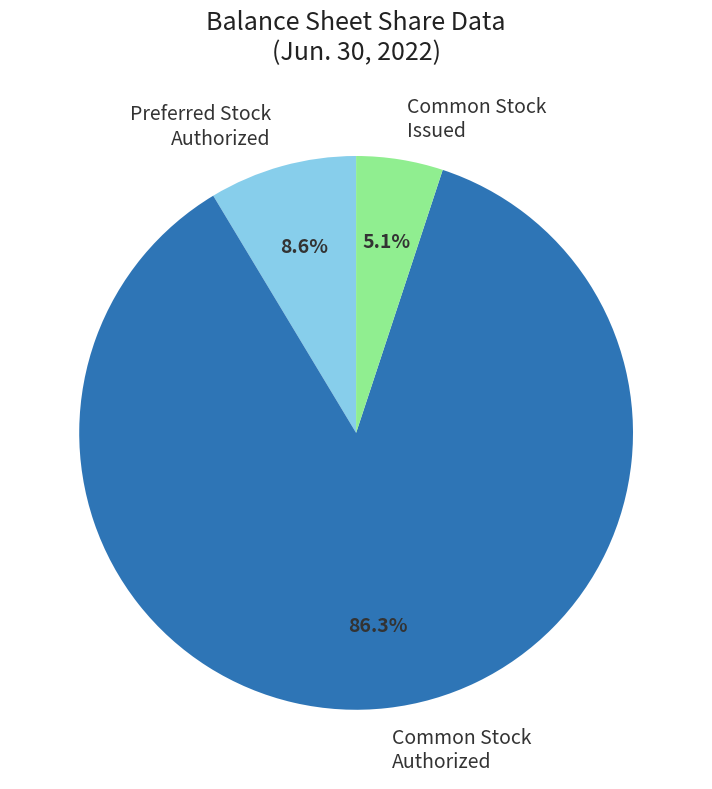

Is there any slice that represents more than half of the pie?

Yes